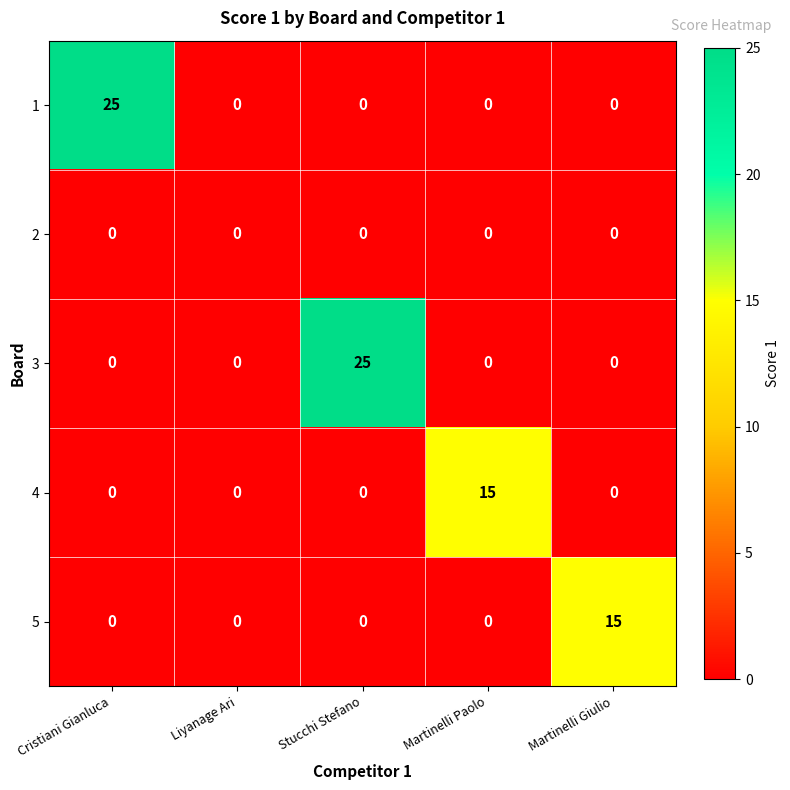

Count the number of data series in this chart.

5